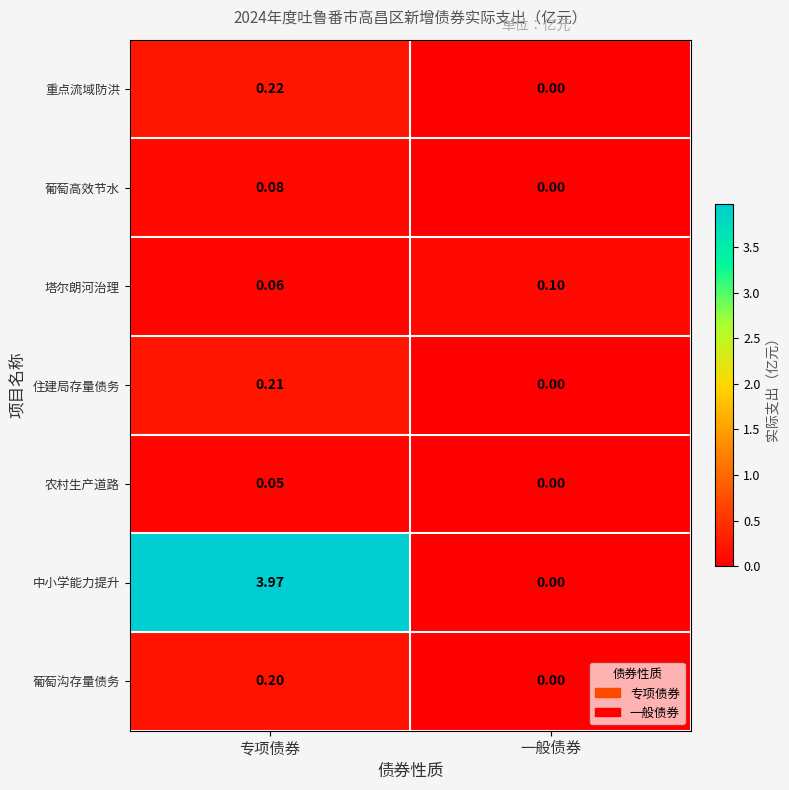

Which series changed the most between 专项债券 and 一般债券?

中小学能力提升